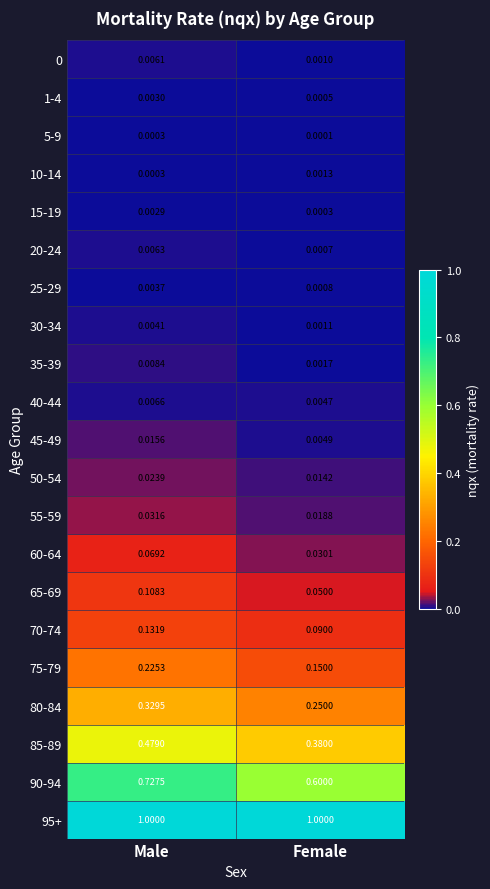

What is the greatest value displayed?

1.0